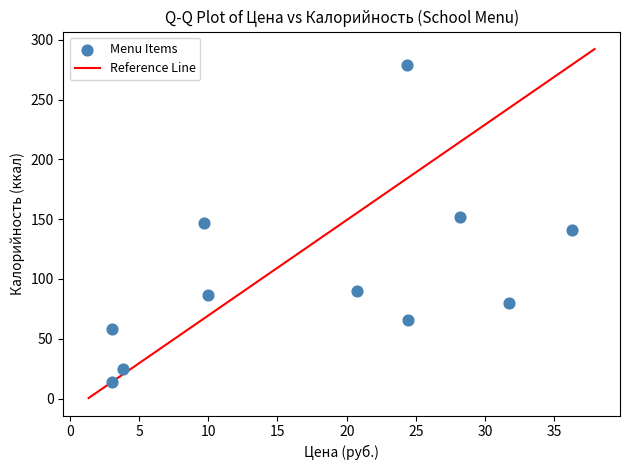

What is the average X value?

17.7